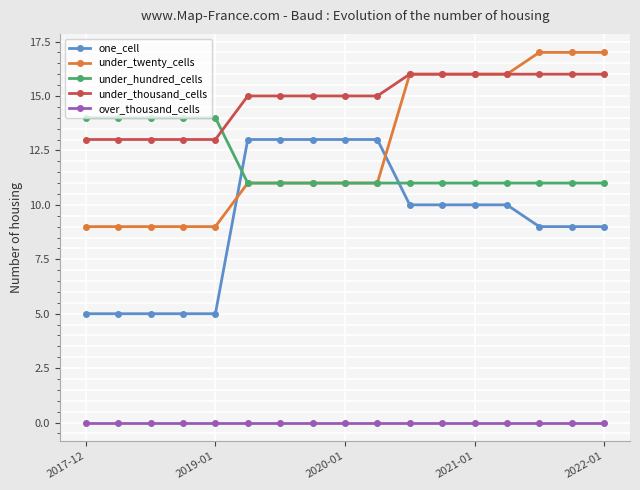

What is the value of the under_thousand_cells point at the 12th from the left?

16